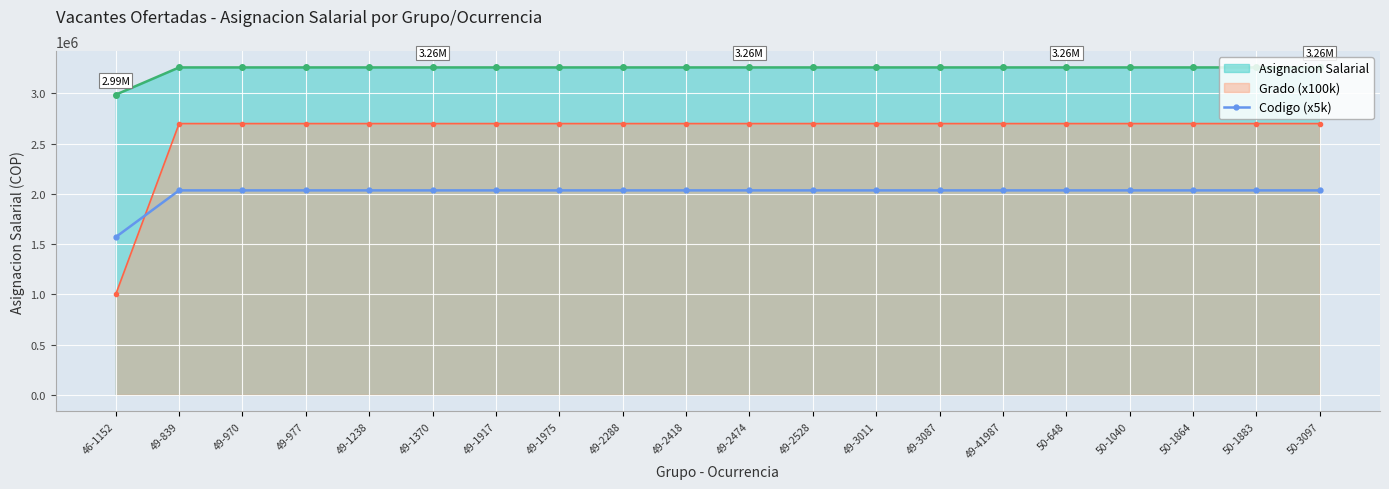

Count the number of data series in this chart.

3